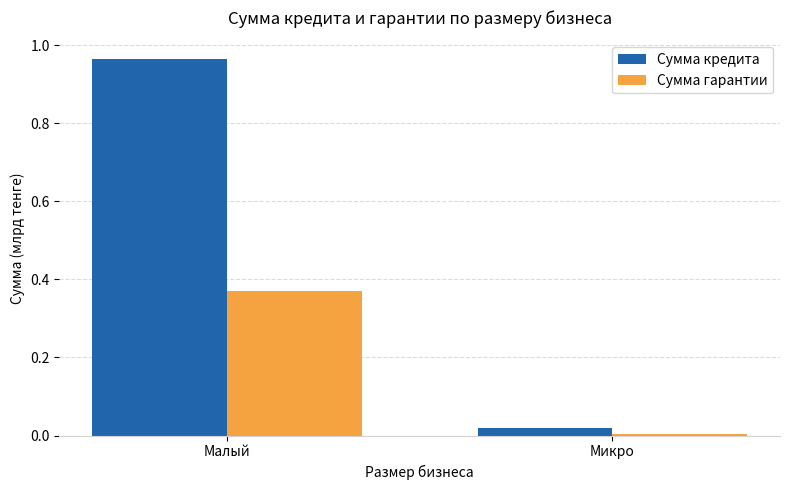

What is the label of the 2nd bar from the left?

Микро